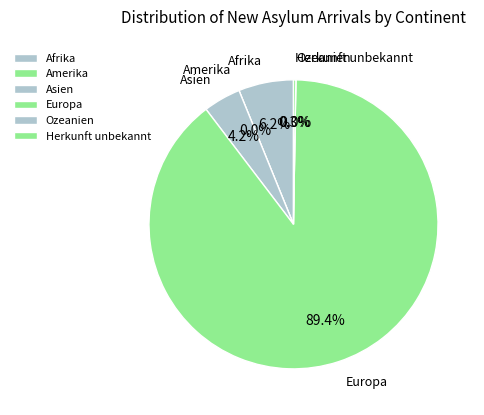

What percentage is the Afrika slice, to the nearest percent?

6%